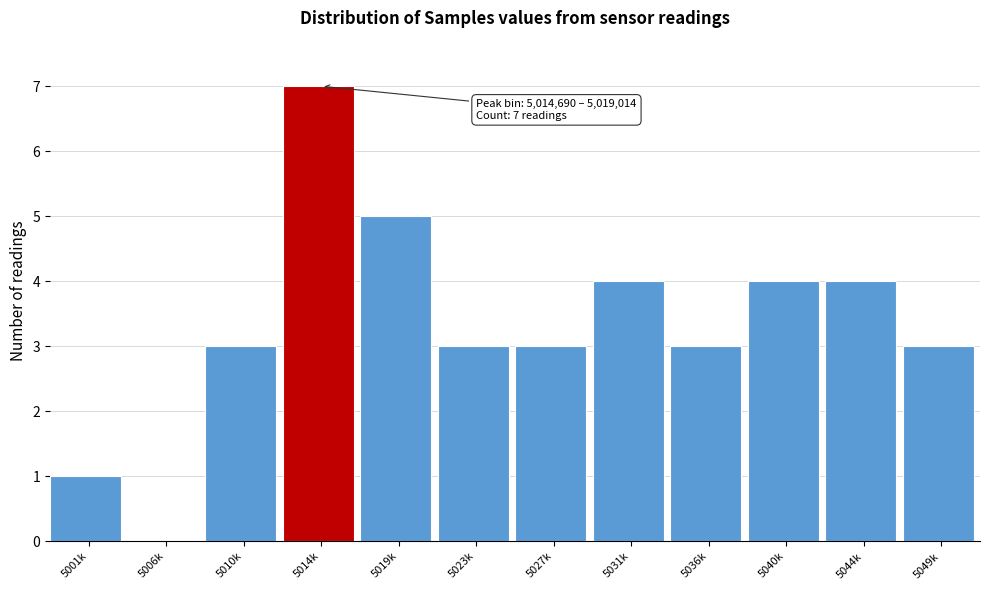

Reading left to right, what are all the values shown in this chart?

5001k=1	5006k=0	5010k=3	5014k=7	5019k=5	5023k=3	5027k=3	5031k=4	5036k=3	5040k=4	5044k=4	5049k=3